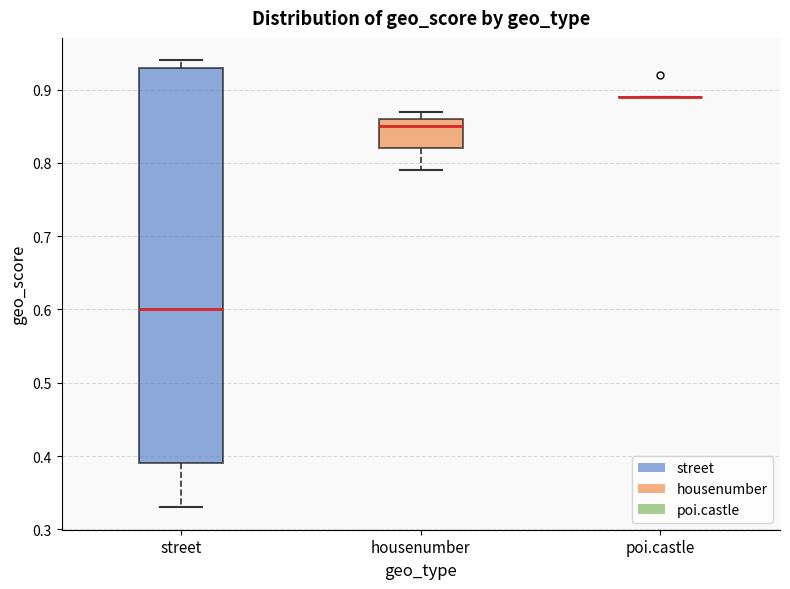

Which box is the tallest, from its lower edge to its upper edge?

street